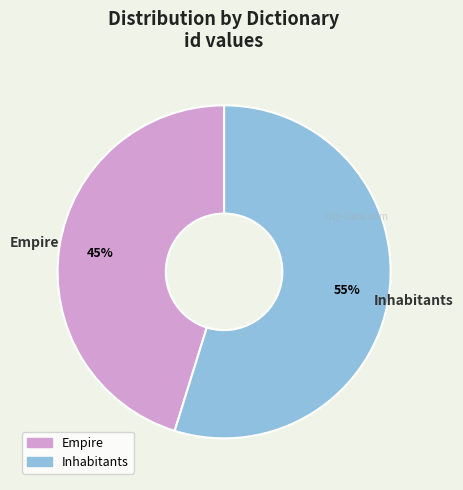

Between Inhabitants and Empire, which is larger?

Inhabitants